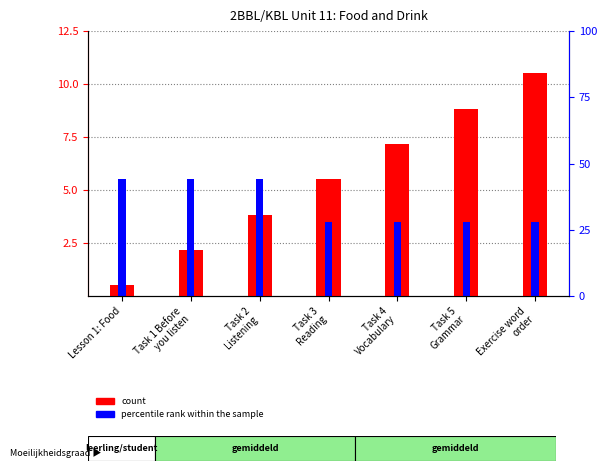

What is the maximum value for percentile rank within the sample?

5.5